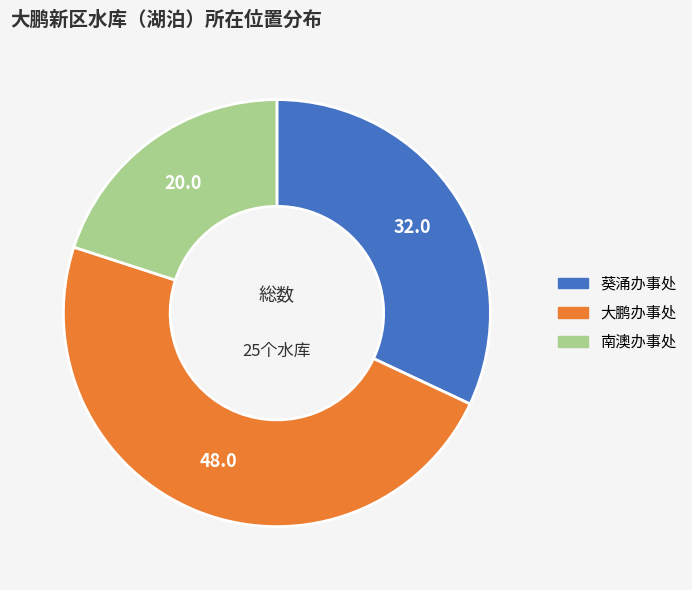

Between 葵涌办事处 and 南澳办事处, which is larger?

葵涌办事处